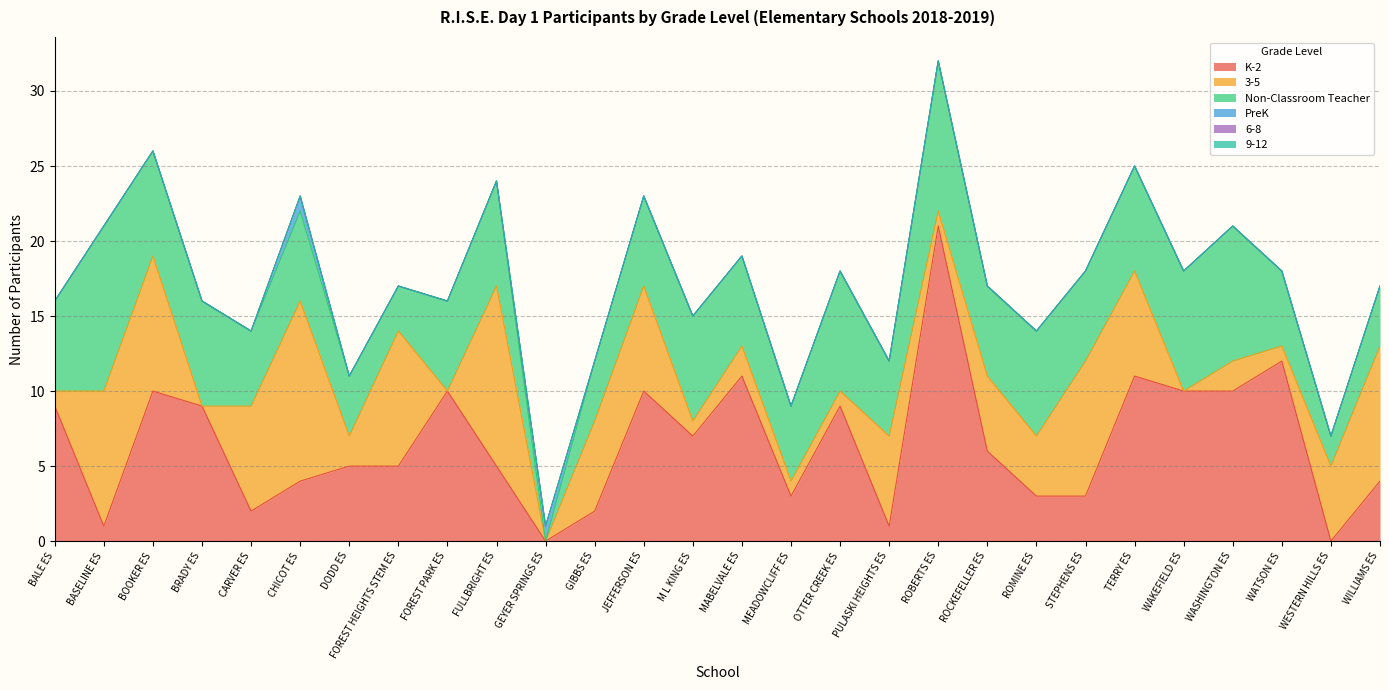

Is it true that 3-5 equals 2 at WASHINGTON ES?

True